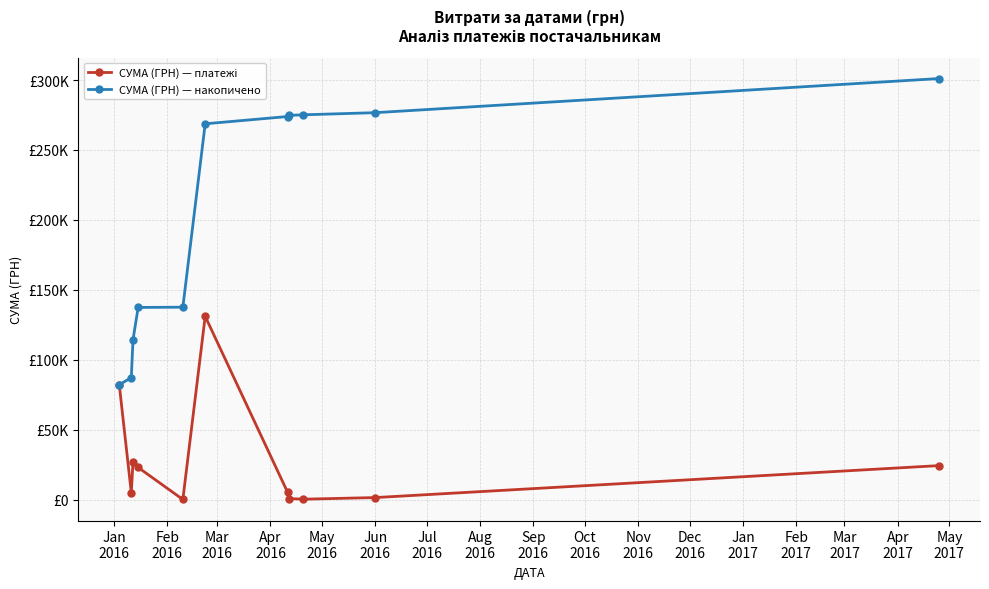

Is this an area chart (filled region under the line)?

No